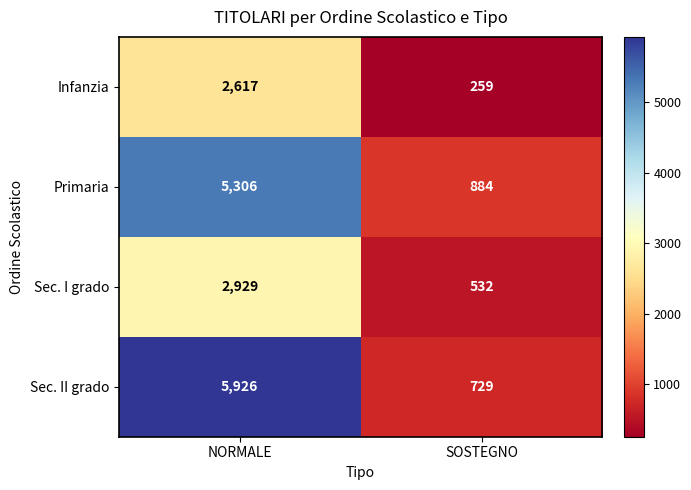

What is the spread (max minus min) of values at SOSTEGNO?

625